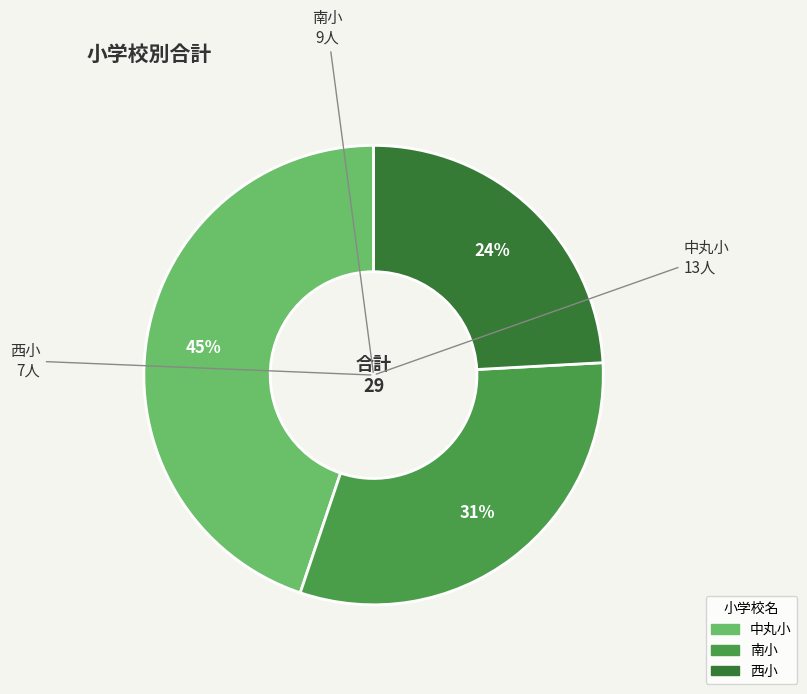

How many segments does this pie chart have?

3